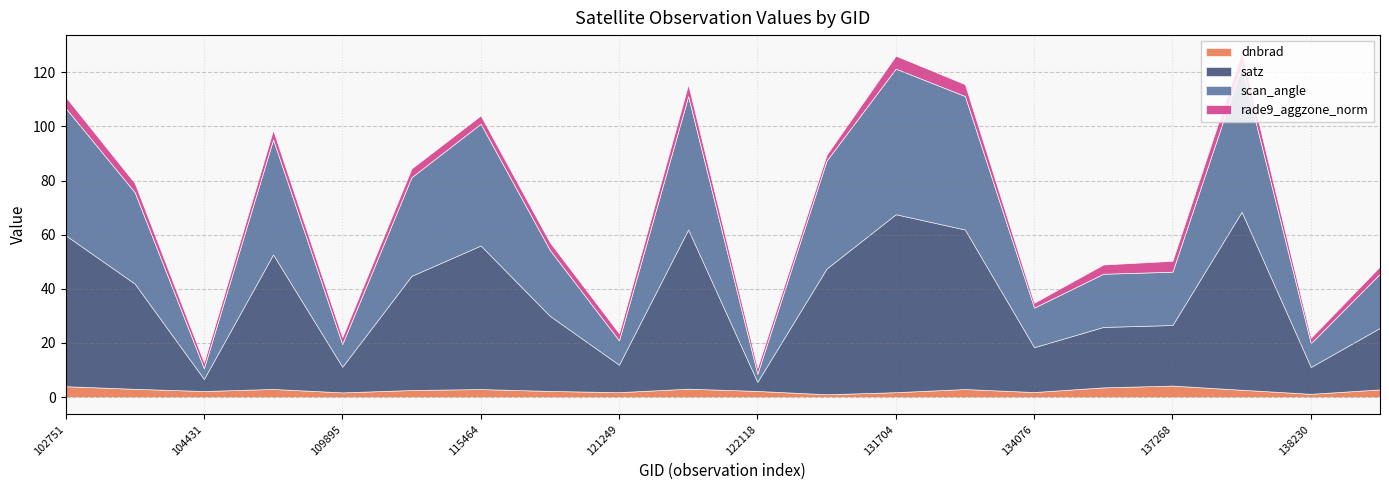

True or false: satz has more than 0 interior local peaks.

True